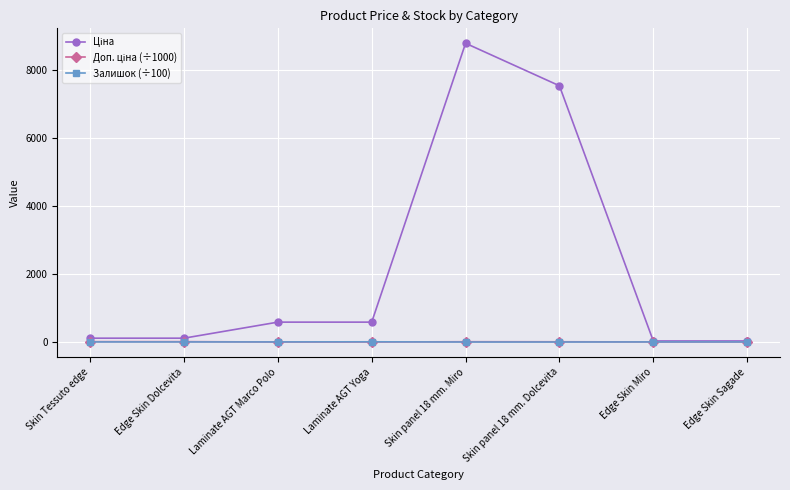

What is the label of the 1st point from the left?

Skin Tessuto edge